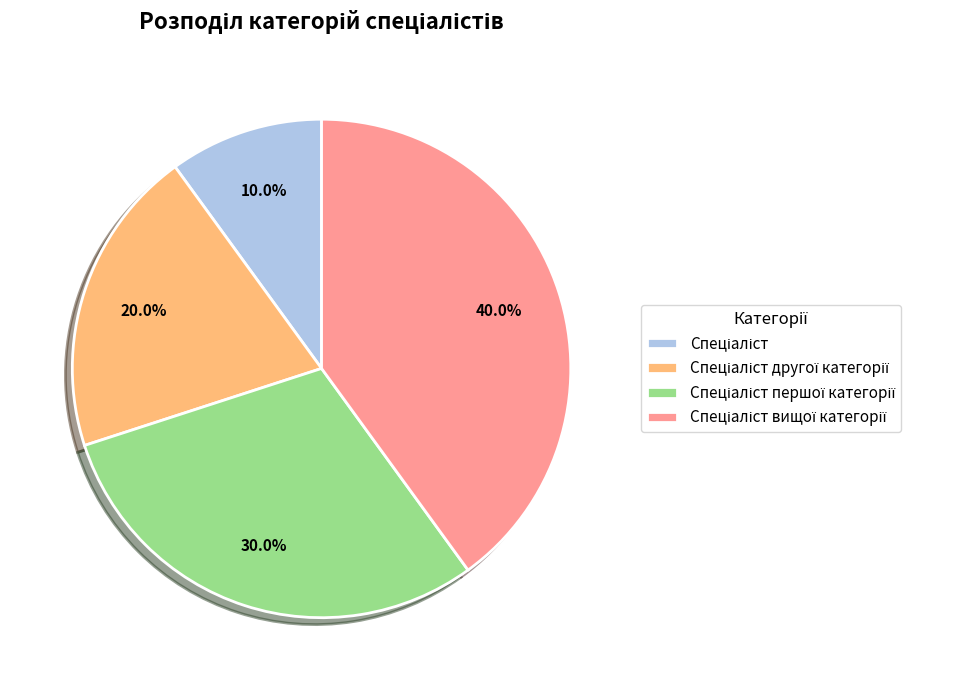

Does any single category account for the majority?

No